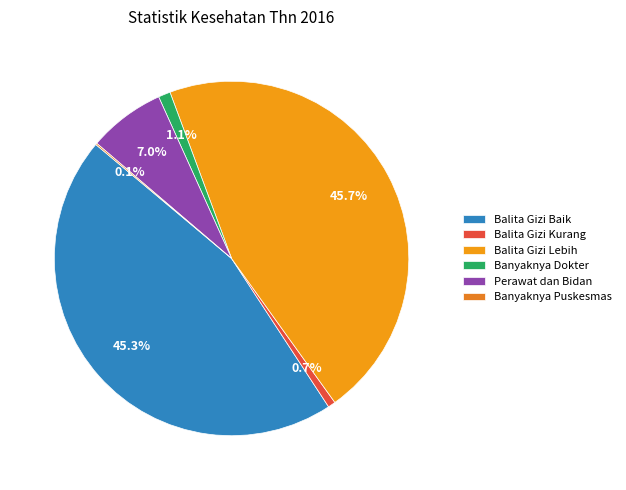

Between Banyaknya Puskesmas and Balita Gizi Kurang, which is larger?

Balita Gizi Kurang